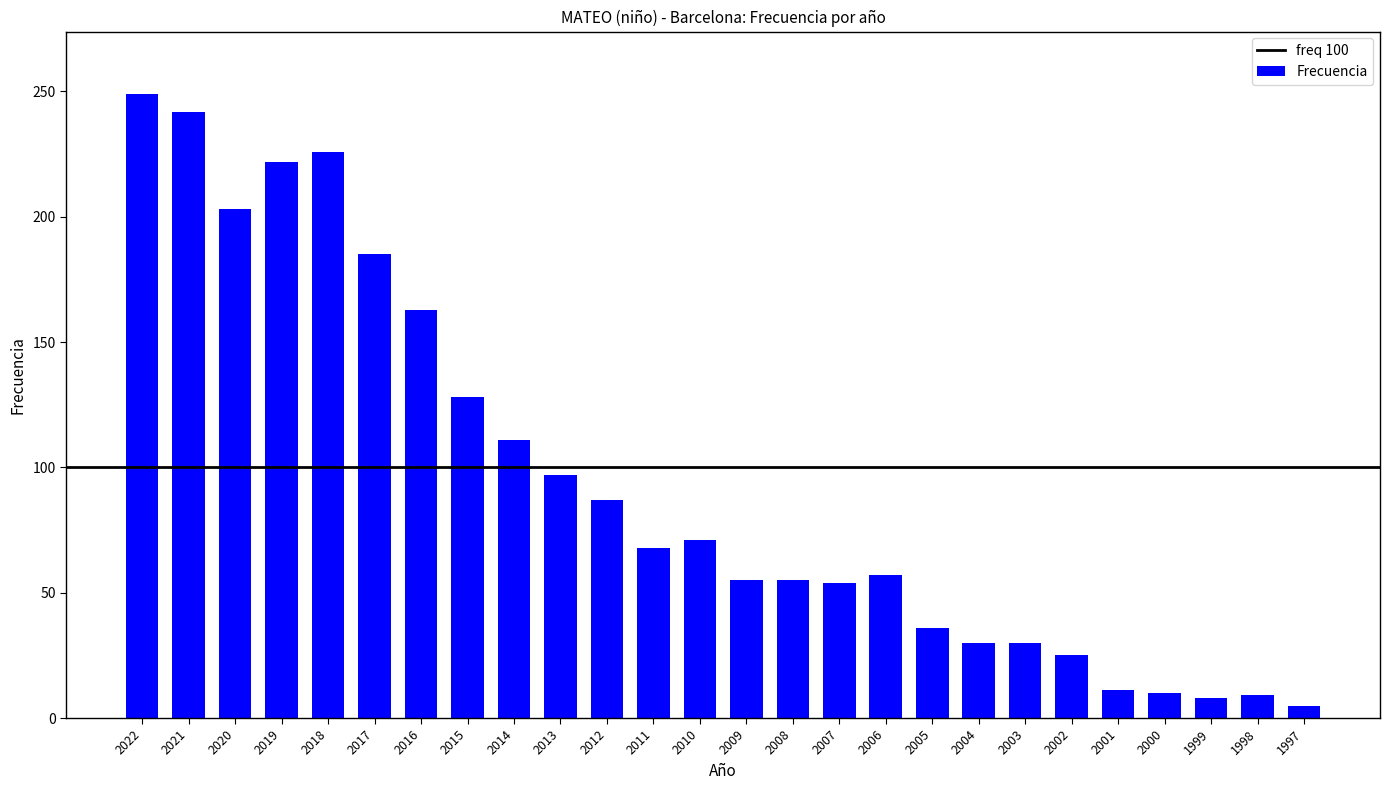

Where is the data nearest to the value 127?

2015